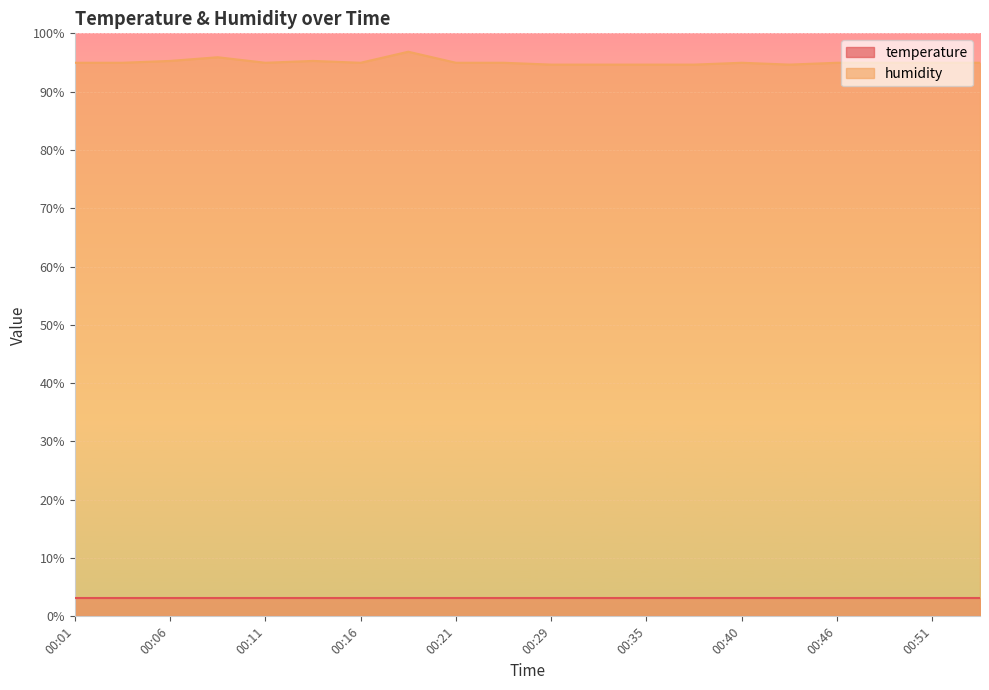

The chart shows a value of 95.3 at 00:13. True or false?

True